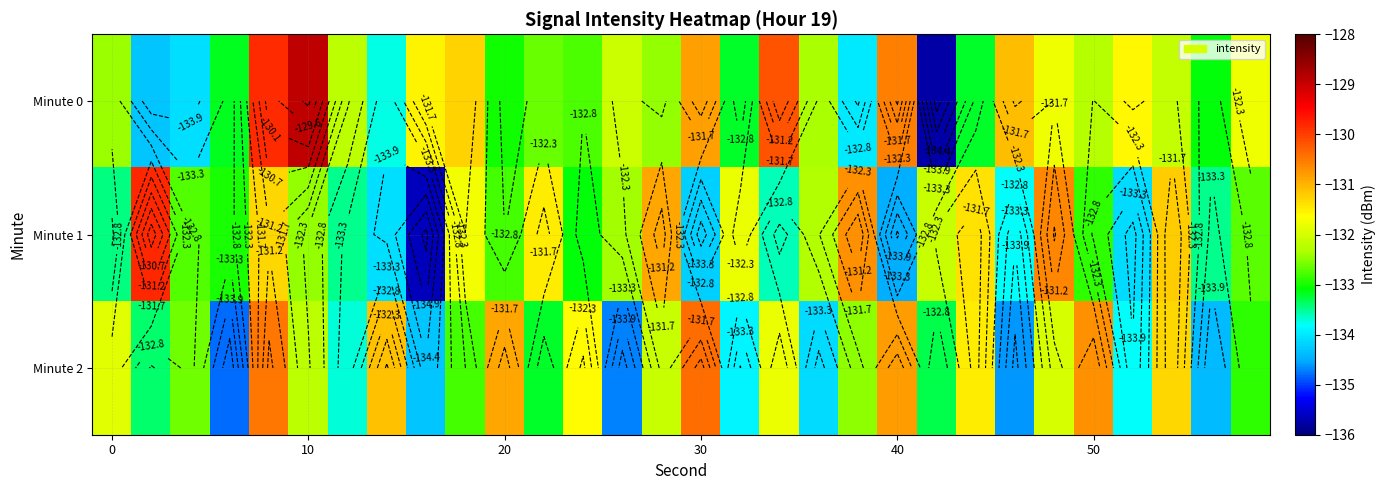

How many values in the Minute 0 series are below -132?

19